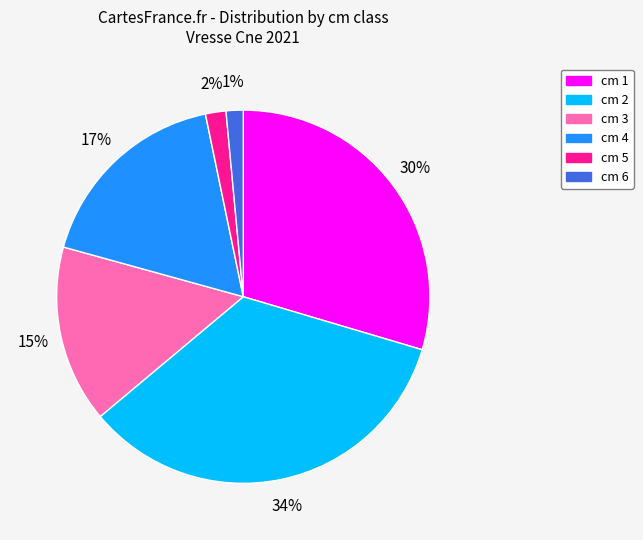

To the nearest percent, what portion does cm 1 represent?

30%